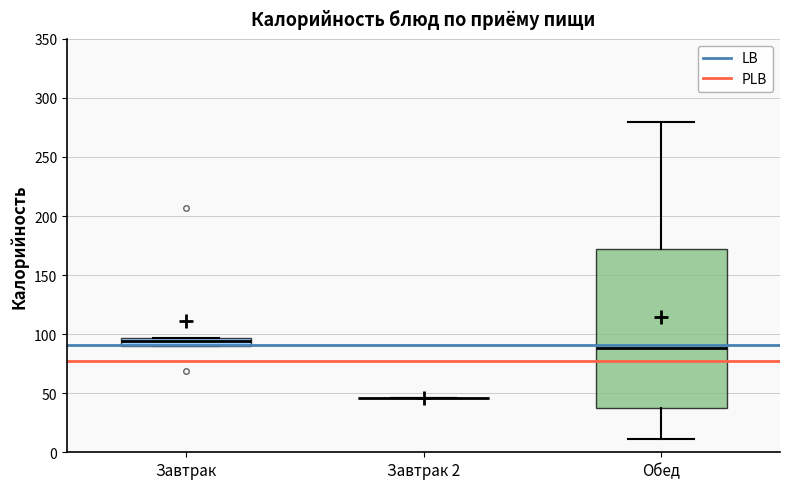

Comparing the boxes themselves (not the whiskers), which one is the tallest?

Обед